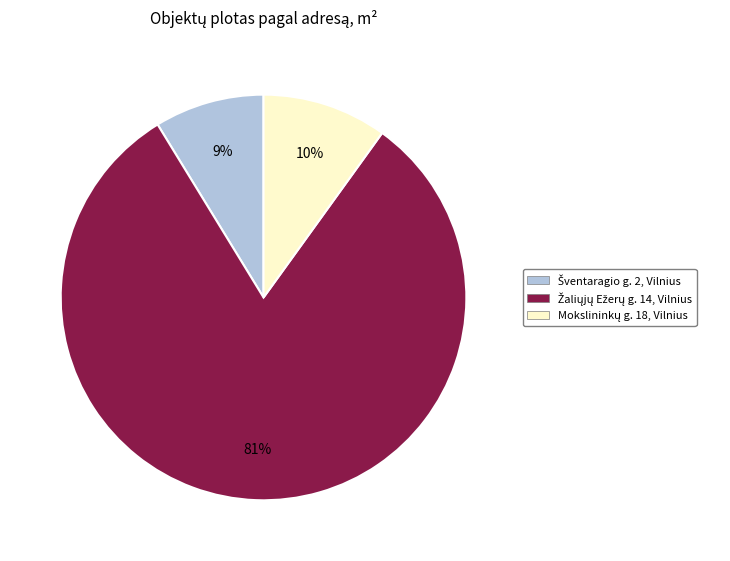

To the nearest percent, what is the average slice percentage?

33%